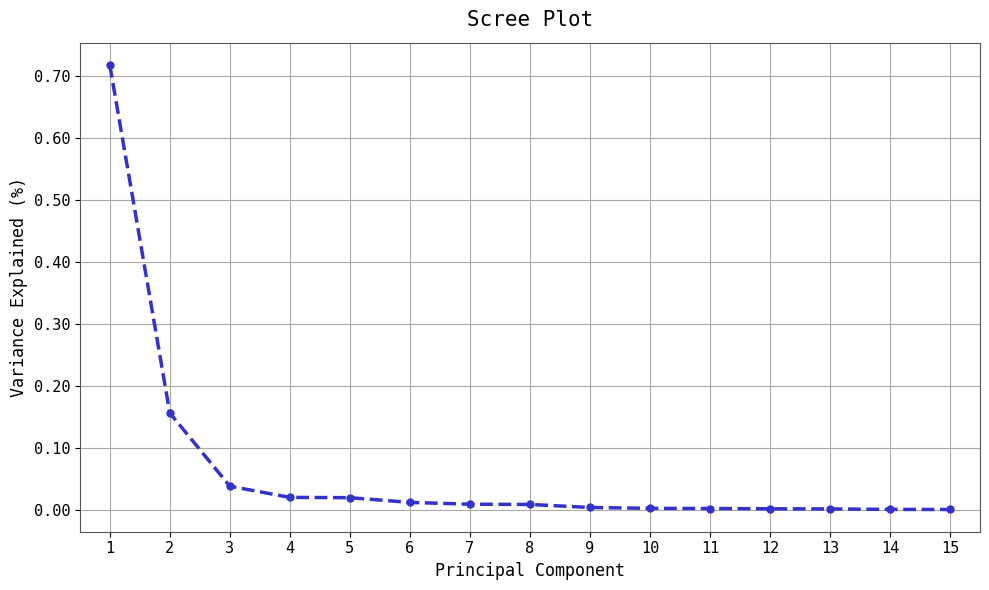

What is the sum of all values?

1.0